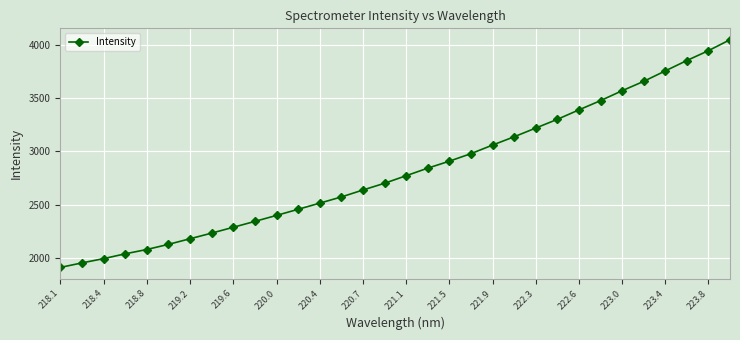

What is the minimum value shown in the chart?

1911.8